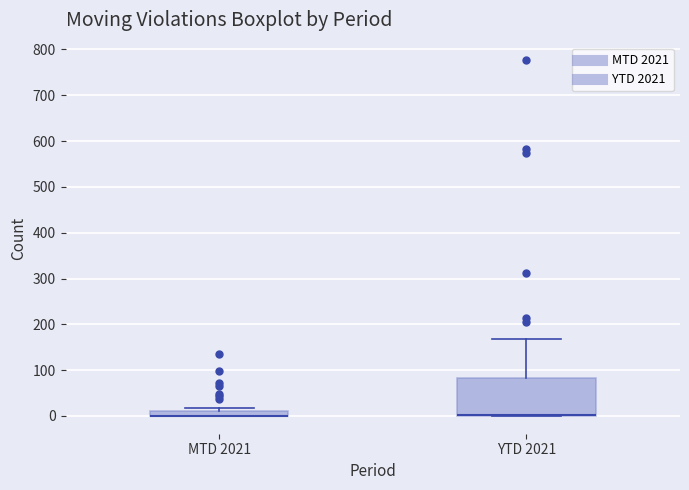

Comparing the boxes themselves (not the whiskers), which one is the tallest?

YTD 2021